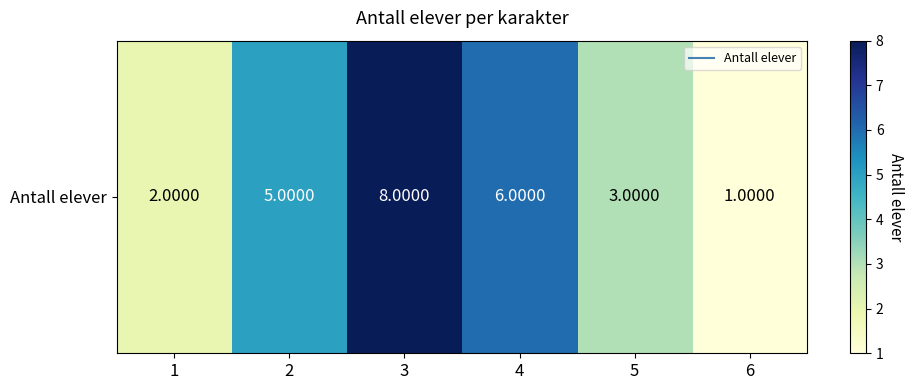

Which label corresponds to the smallest value in the chart?

6